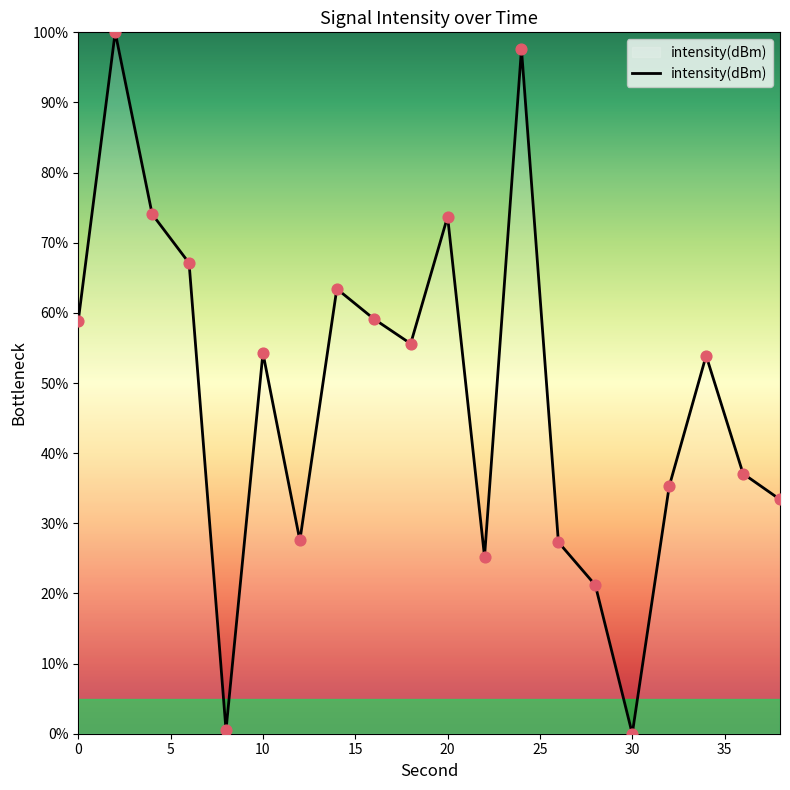

What is the greatest value displayed?

100.0